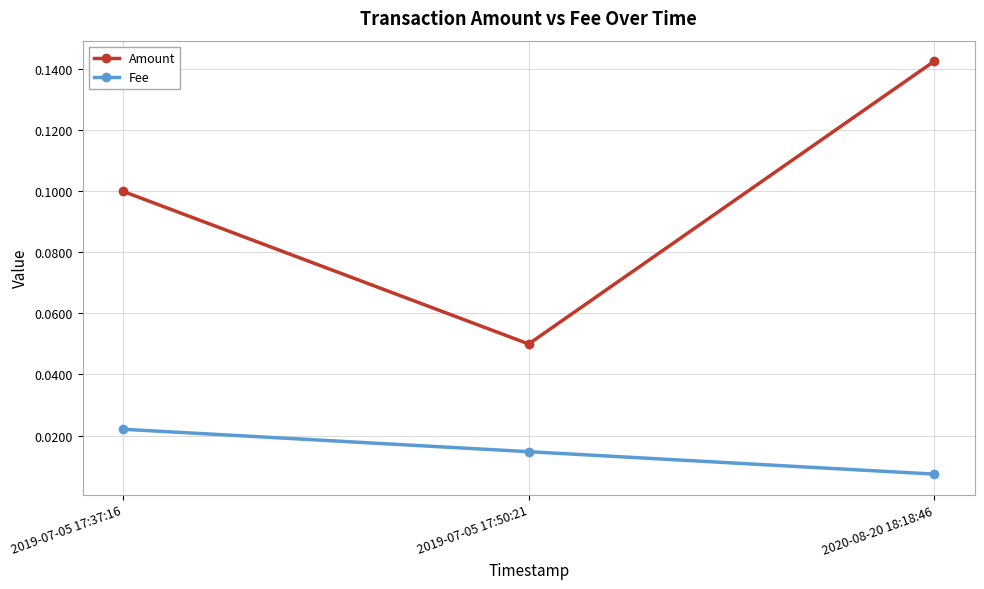

True or false: Amount has a value of 0.0 at 2019-07-05 17:50:21.

False